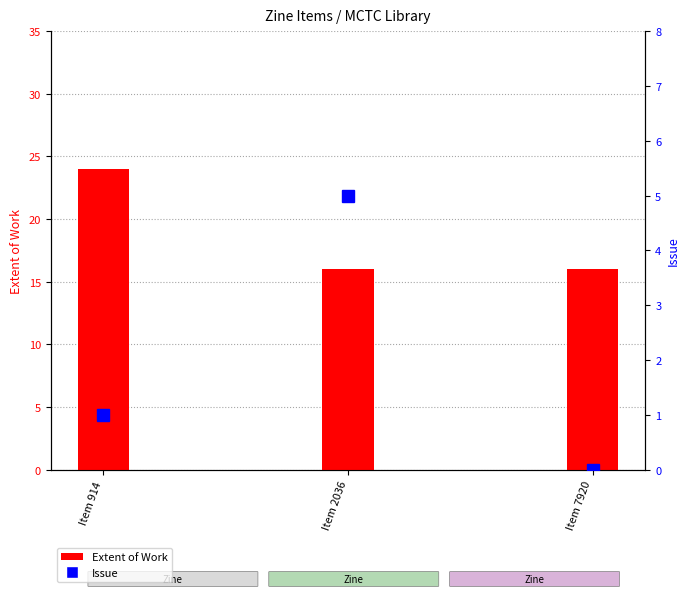

Which category has the highest value in the Issue series?

Item 2036